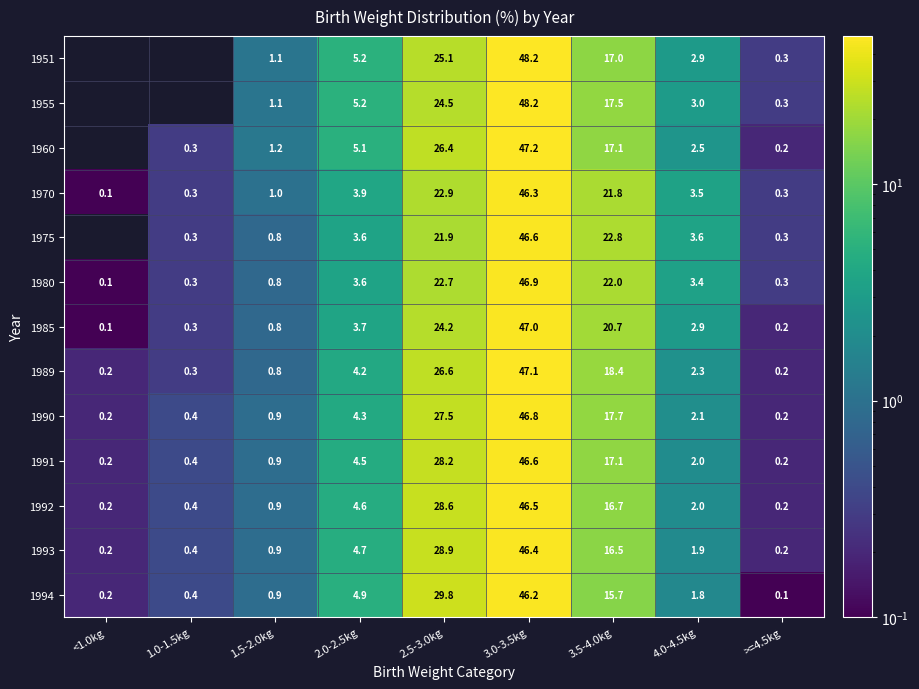

Which category has the highest value across all series?

3.0-3.5kg